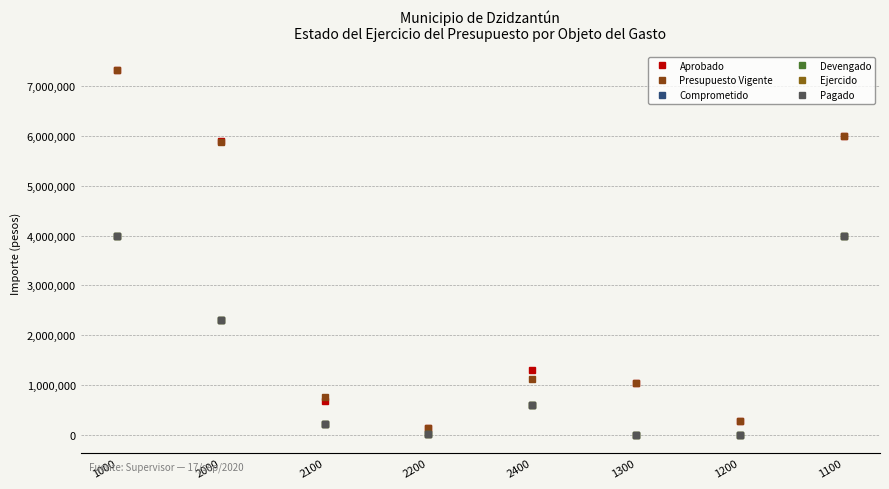

What is the label of the 2nd point from the right?

1200